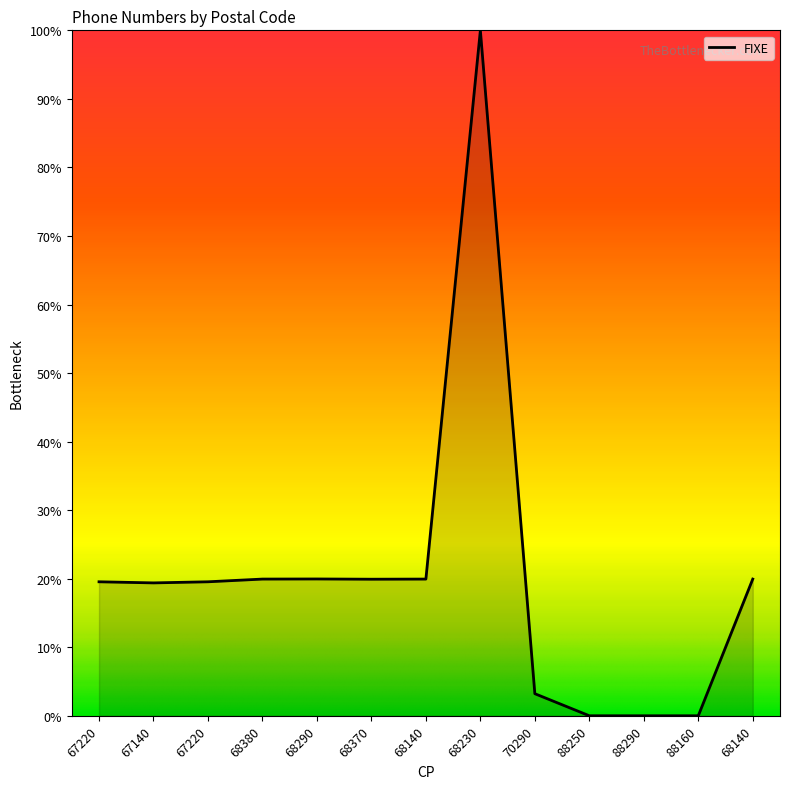

How many lines are shown in the chart?

1